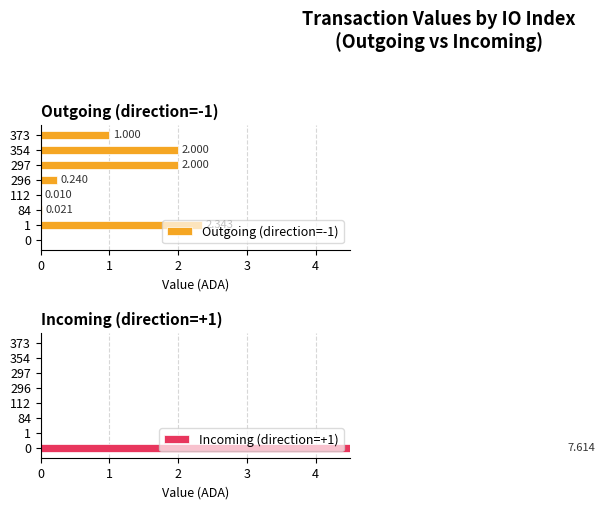

How many groups of bars are there?

8